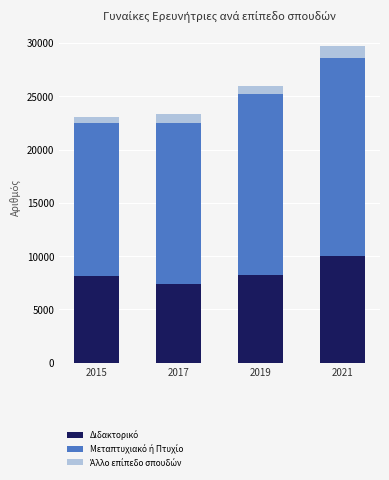

At which category is the sum across all series the highest?

2021